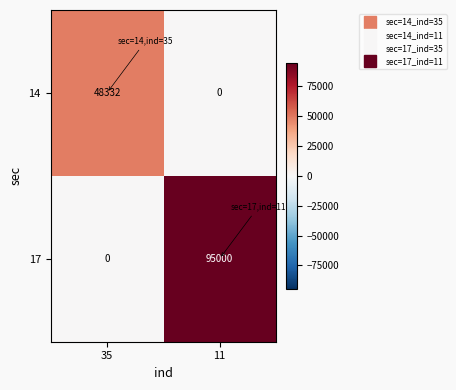

True or false: 17 has a value of -44751 at 35.

False